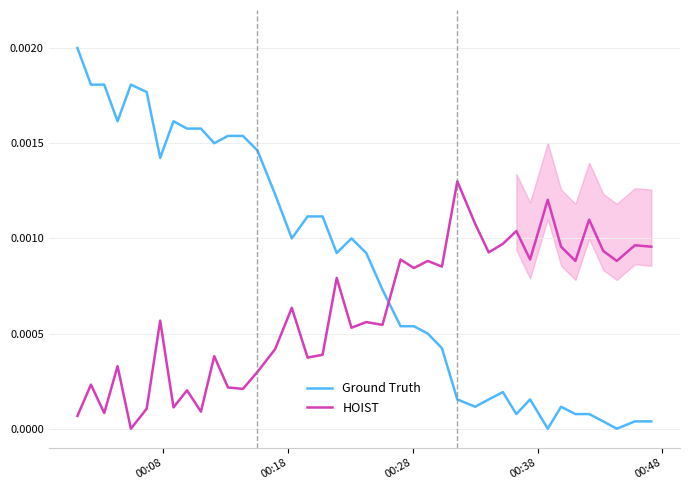

How many times do HOIST and Ground Truth cross each other?

1